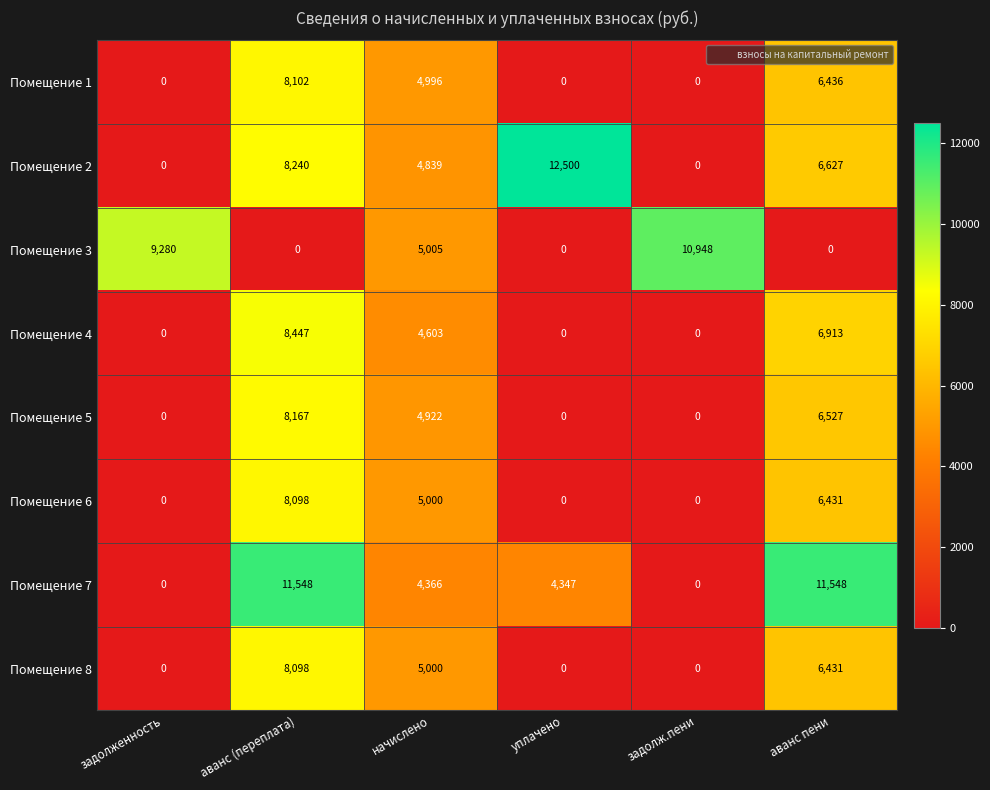

At how many categories does at least one series exceed 9623?

4